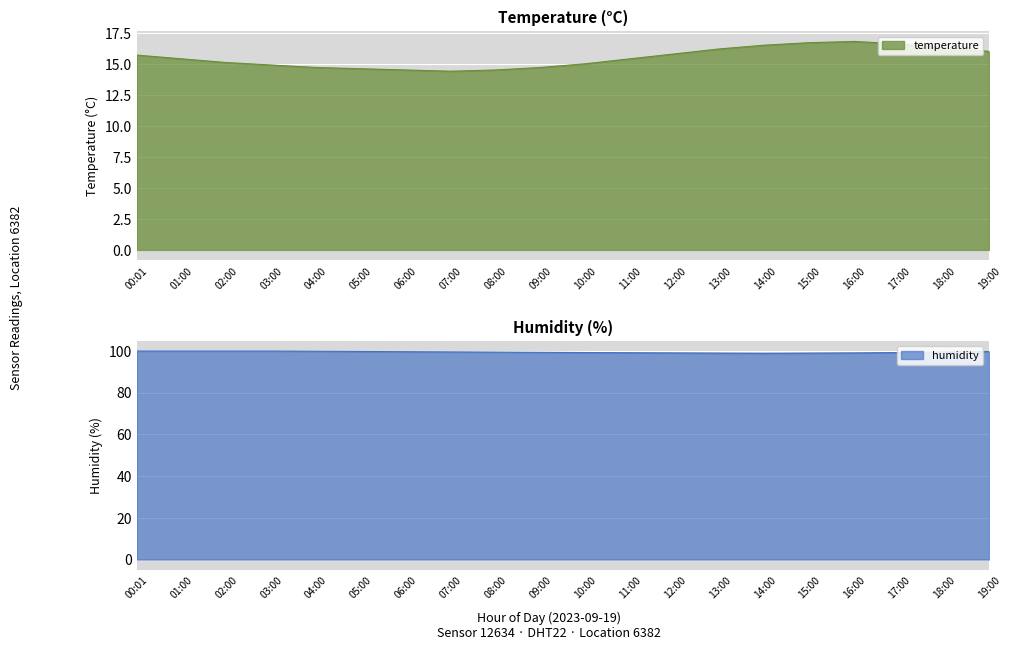

Between 11:00 and 12:00, which series saw the biggest shift?

temperature